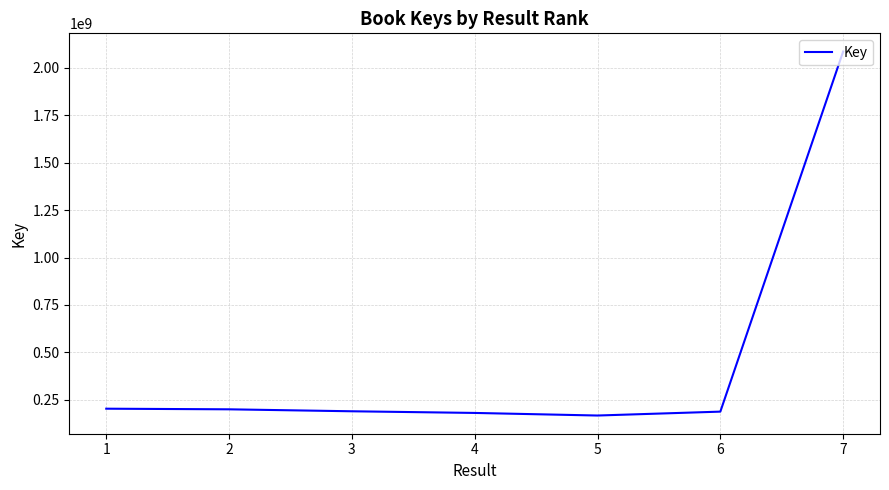

True or false: the data has more than 2 interior local peaks.

False